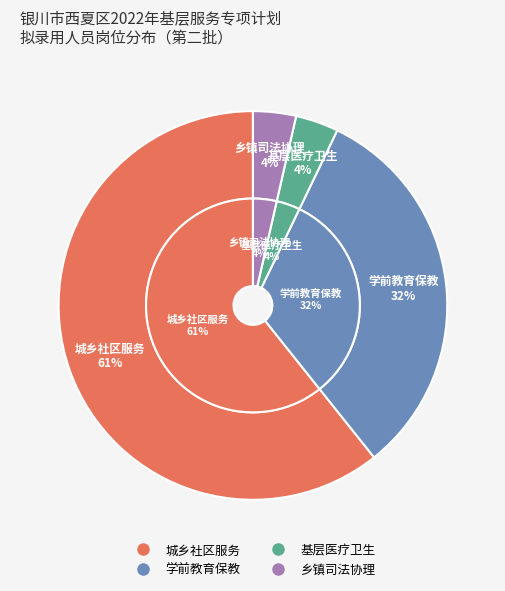

Count the number of slices in the pie.

4